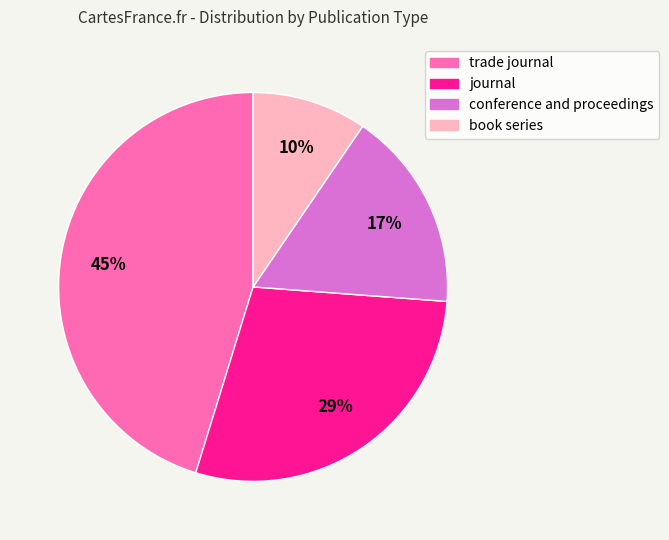

To the nearest percent, what is the difference between the journal and conference and proceedings slice percentages?

12%